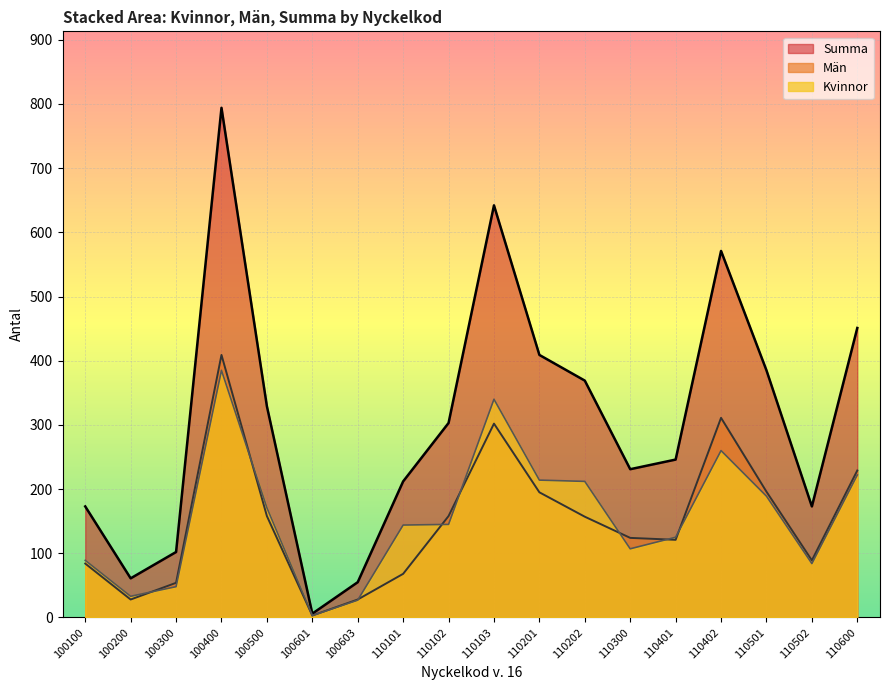

In Summa, how many points are lower than both neighbors (excluding endpoints)?

4